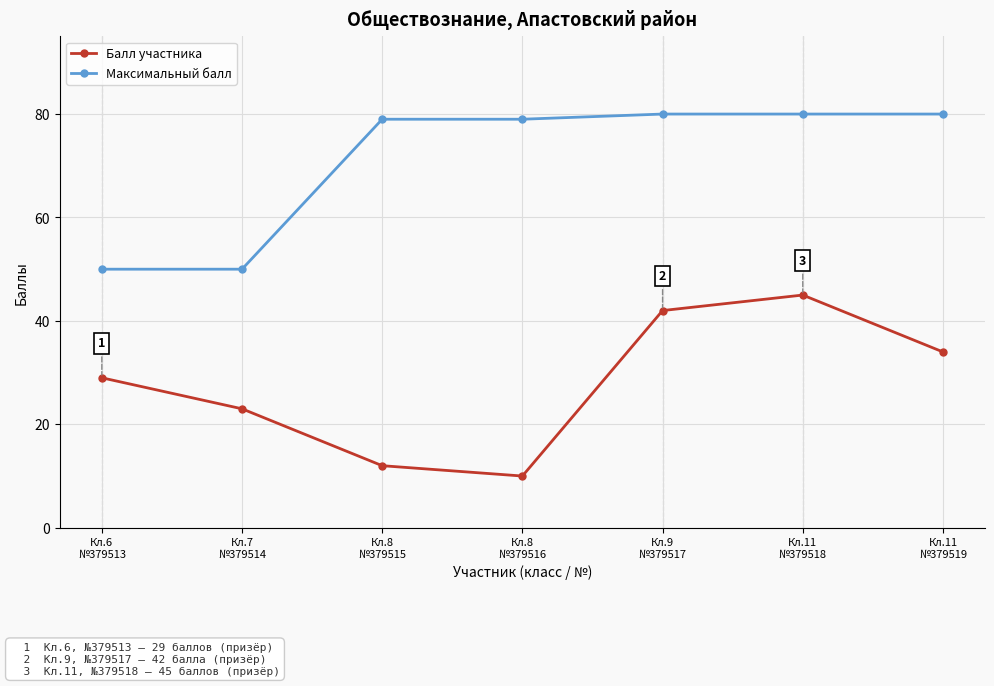

At which label is Балл участника closest to 27?

Кл.6
№379513